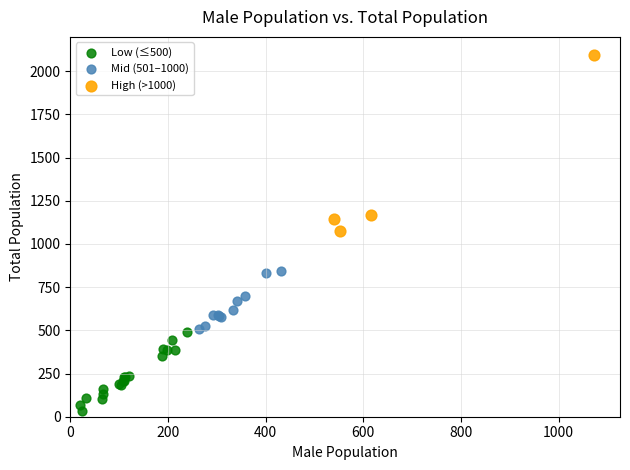

Which series contains the highest Y value?

High (>1000)